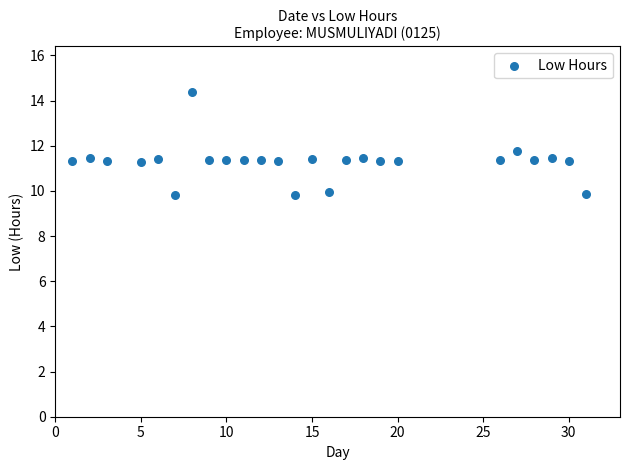

What Y value in the scatter plot is closest to 12?

11.8